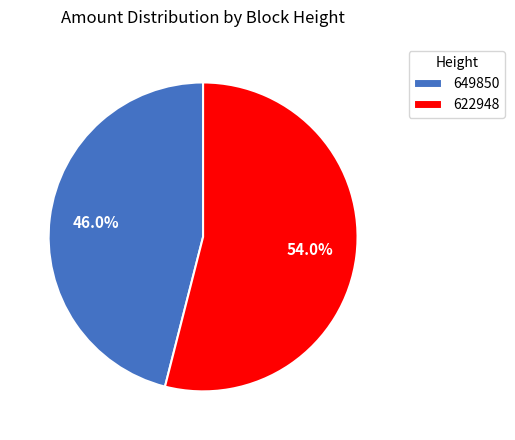

To the nearest percent, what is the average slice percentage?

50%